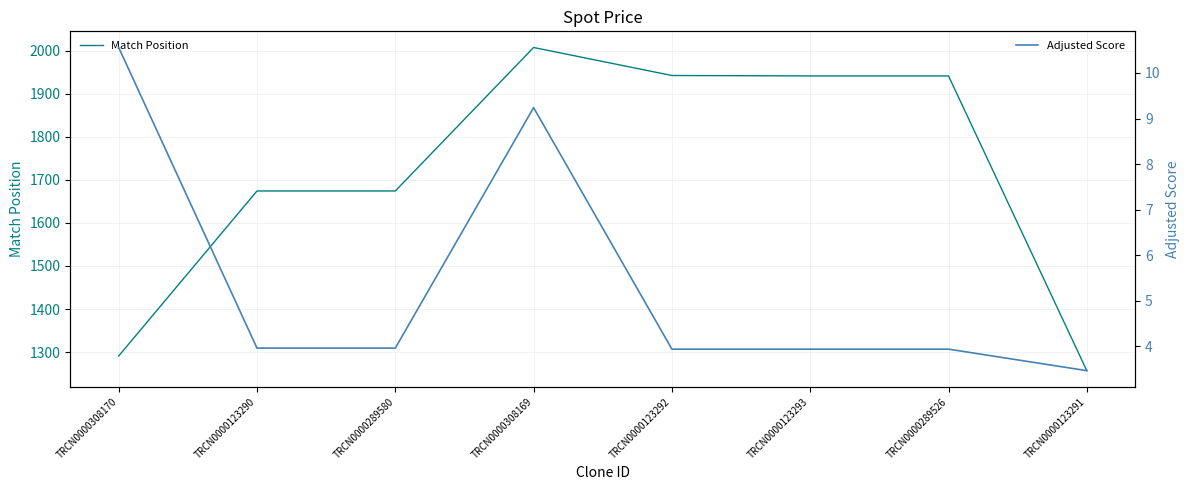

Is it true that Match Position equals 1941.0 at TRCN0000289526?

True